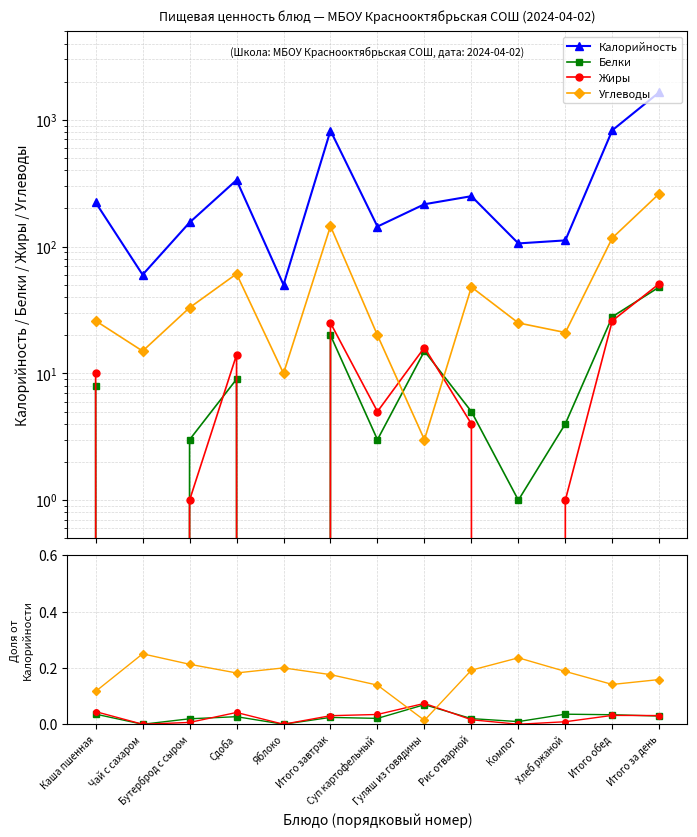

What is the sum of the Белки values at Чай с сахаром and Сдоба?

9